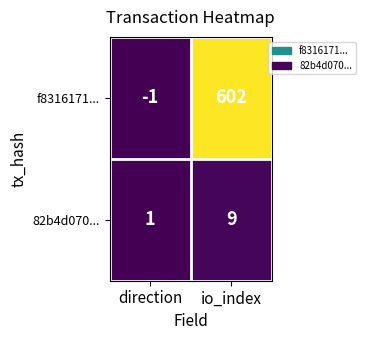

Is it true that 82b4d070... equals 2 at direction?

False